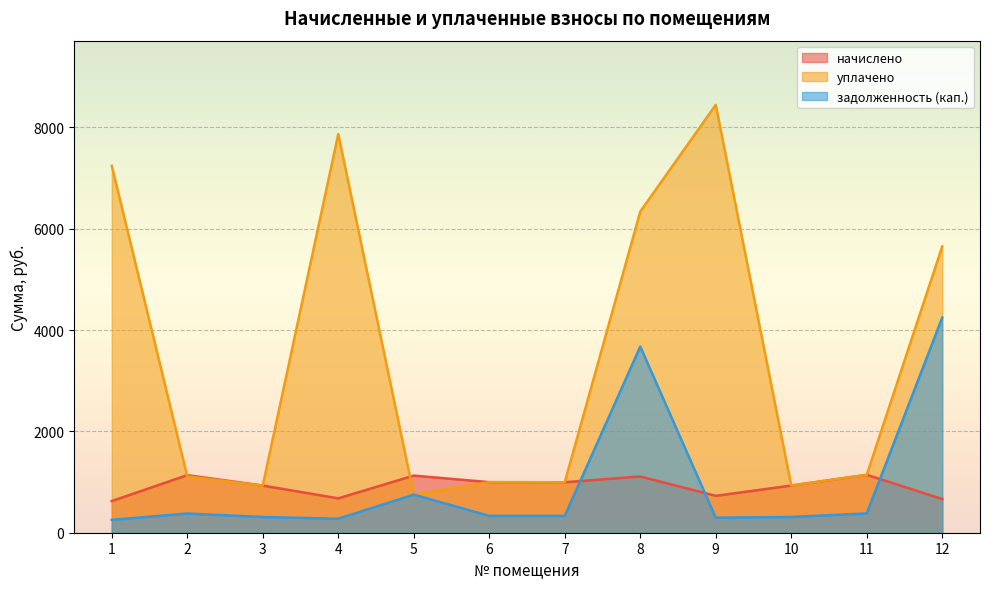

List the series in order of their peak value, lowest first.

начислено, задолженность (кап.), уплачено